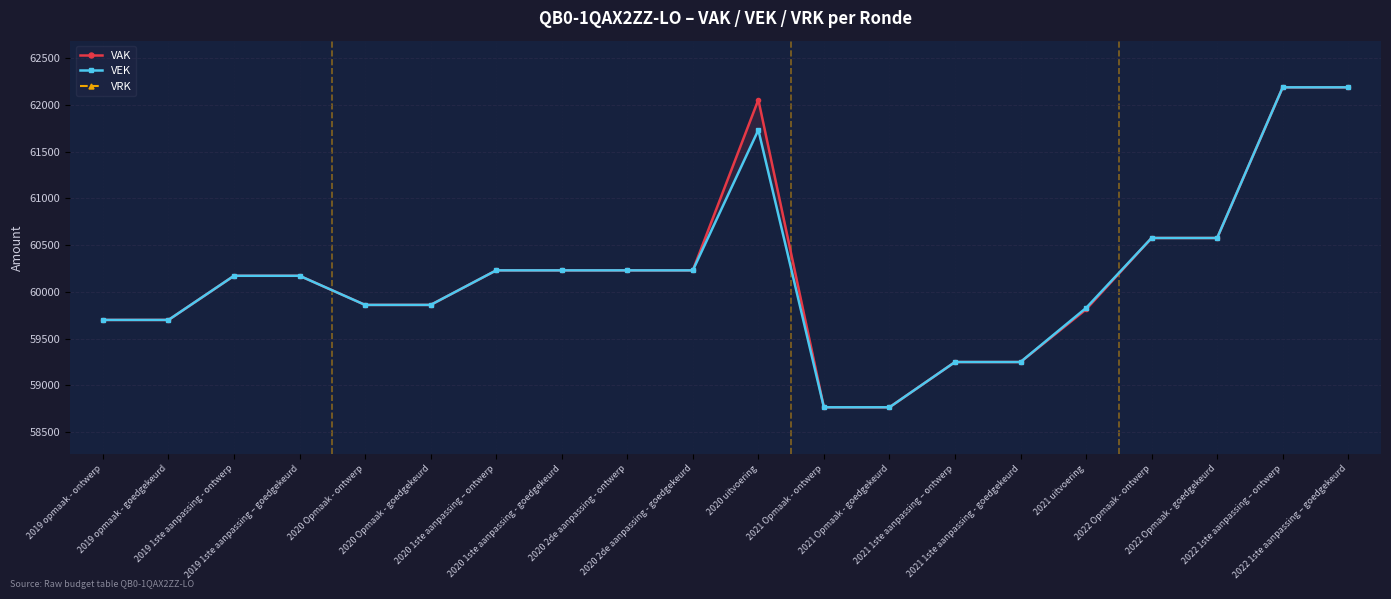

What are all the series names shown in the legend?

VAK, VEK, VRK